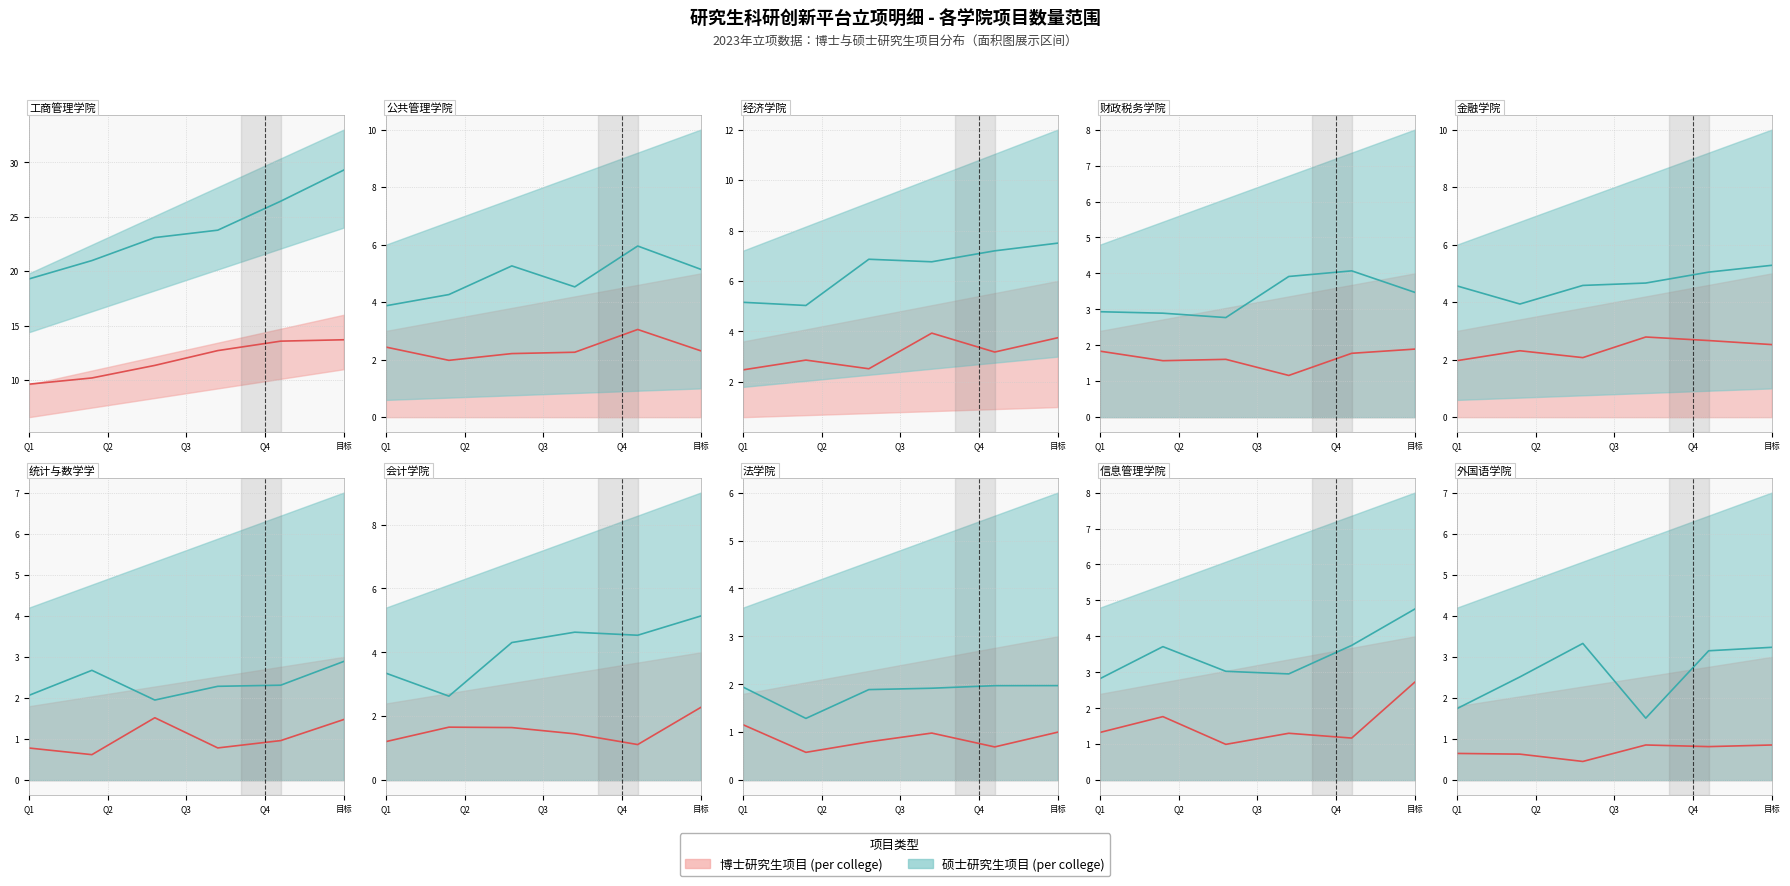

What are all the series names shown in the legend?

博士研究生项目, 硕士研究生项目